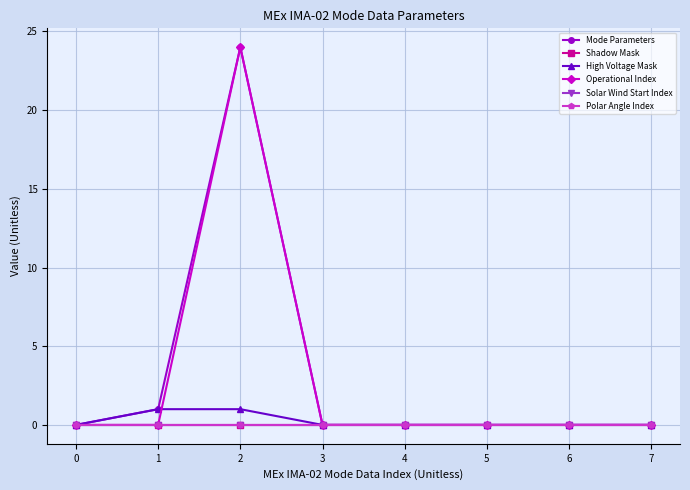

True or false: Shadow Mask and Operational Index cross at least once.

False